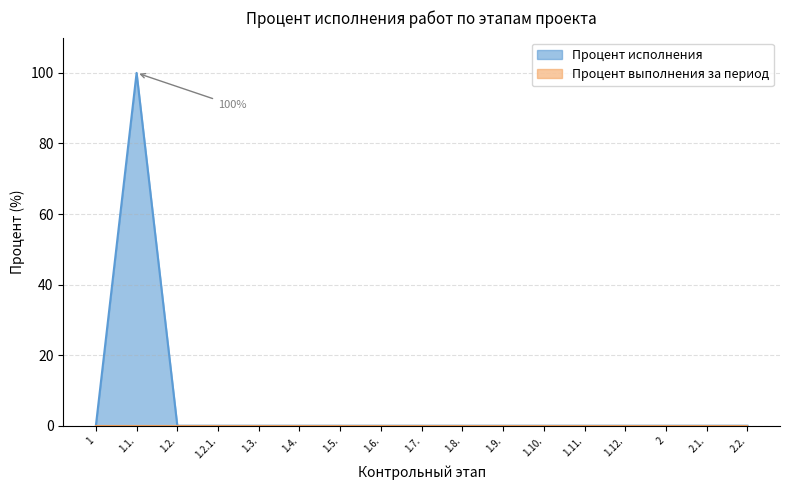

Reading left to right, extract all data points from this chart.

1=0	1.1.=100	1.2.=0	1.2.1.=0	1.3.=0	1.4.=0	1.5.=0	1.6.=0	1.7.=0	1.8.=0	1.9.=0	1.10.=0	1.11.=0	1.12.=0	2=0	2.1.=0	2.2.=0